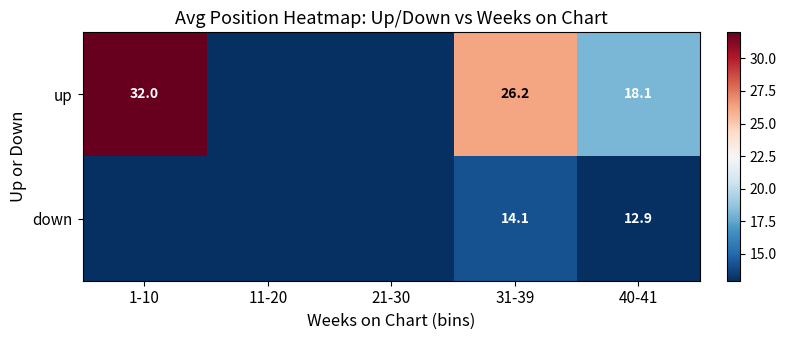

What is the spread (max minus min) of values at 40-41?

5.2